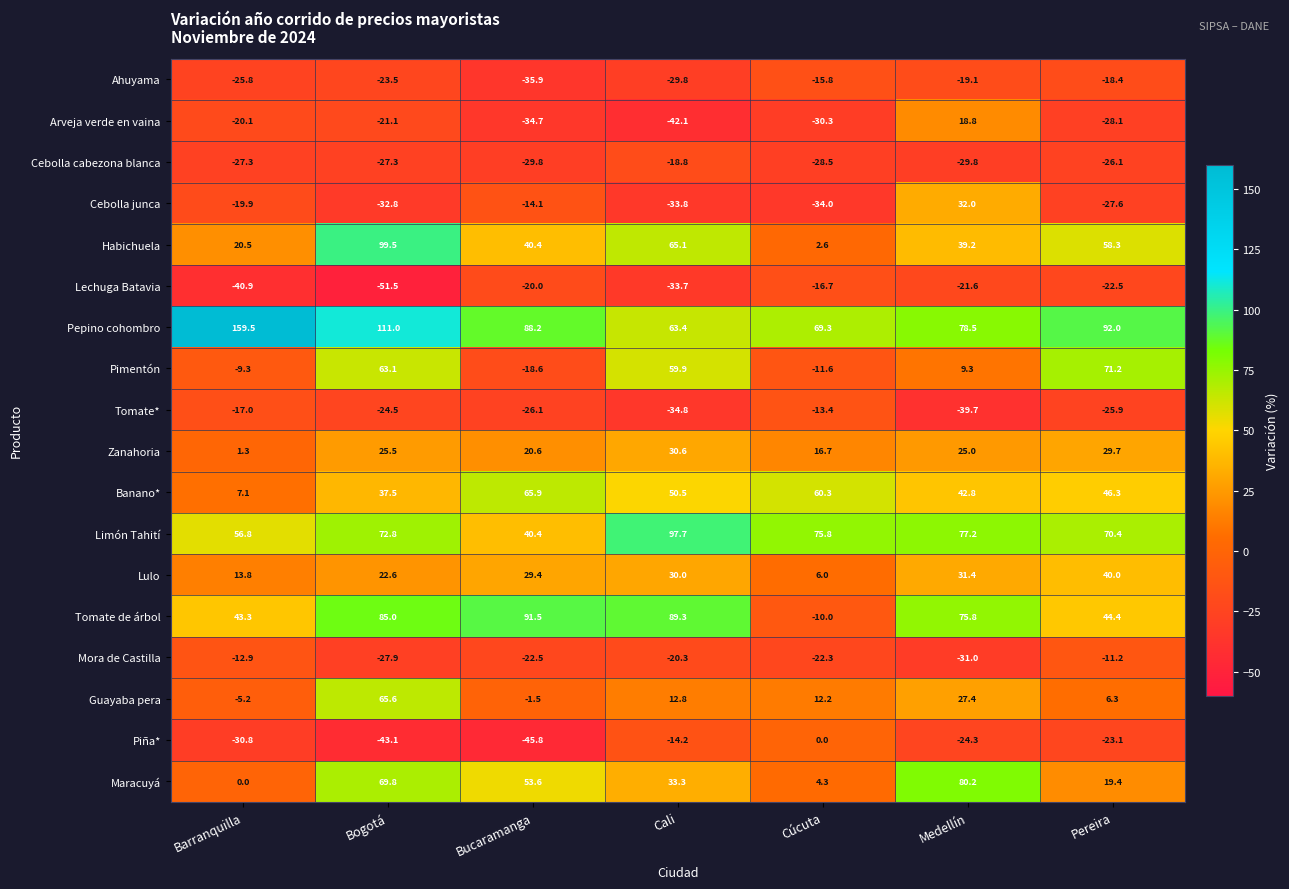

Which series changed the most between Bucaramanga and Cúcuta?

Tomate de árbol